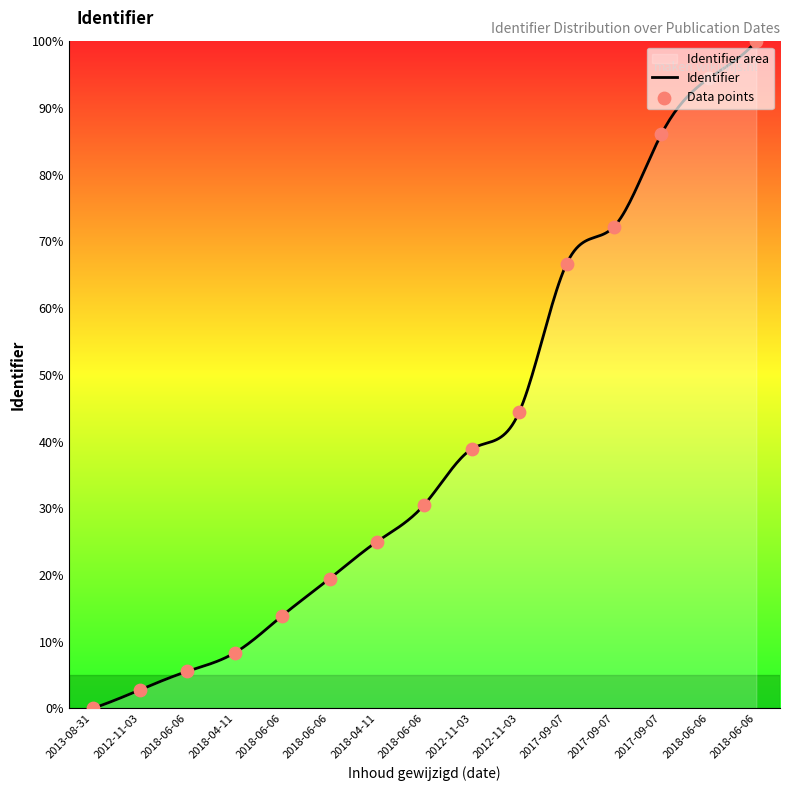

What is the change in value from 2013-08-31 to 2018-04-11?

+25.0